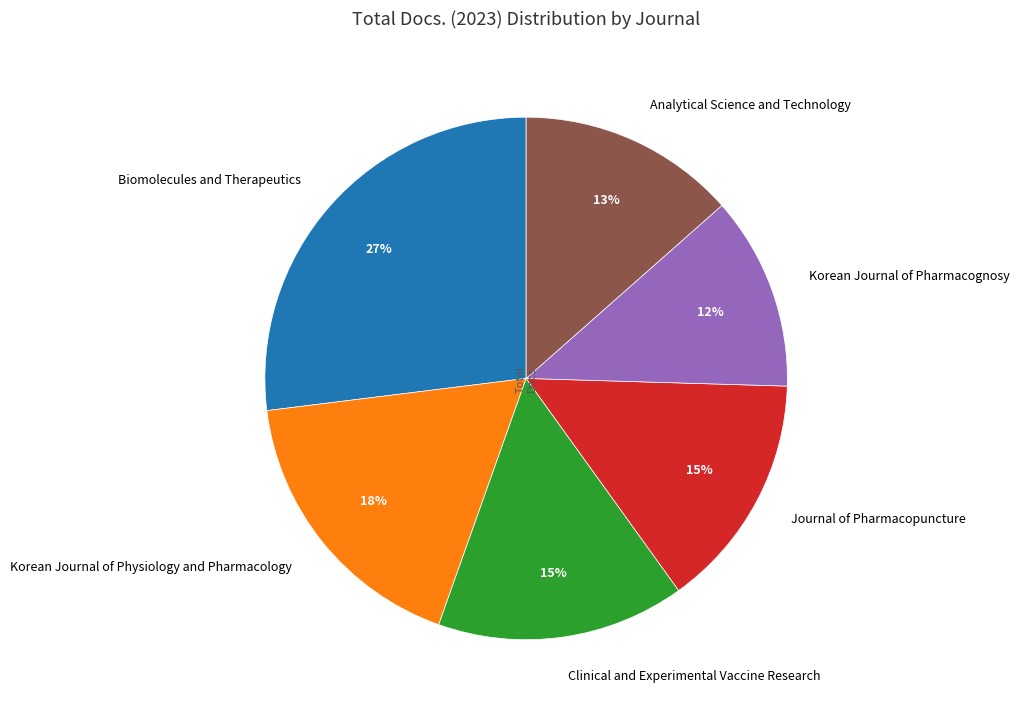

How many slices are in this pie chart?

6